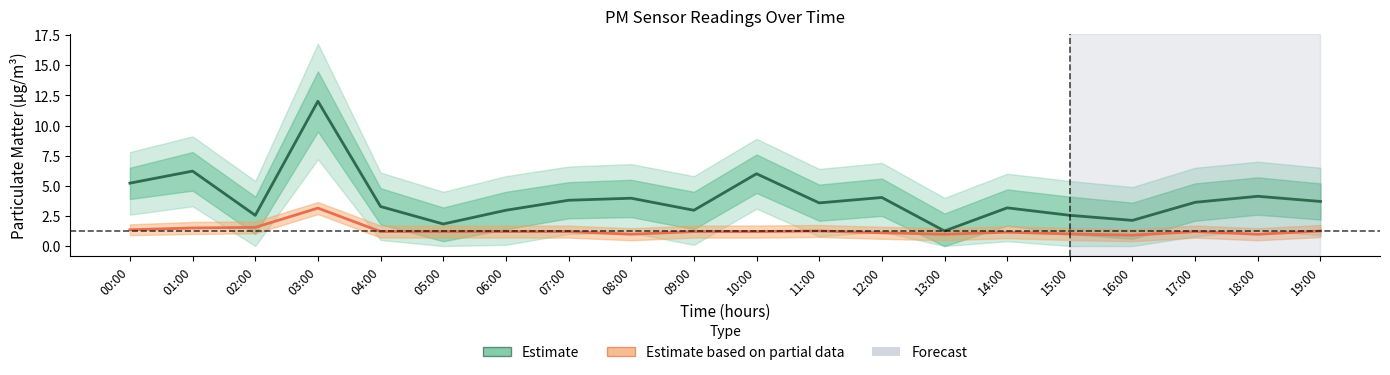

How many values in the P1 (Estimate) series exceed 3?

13